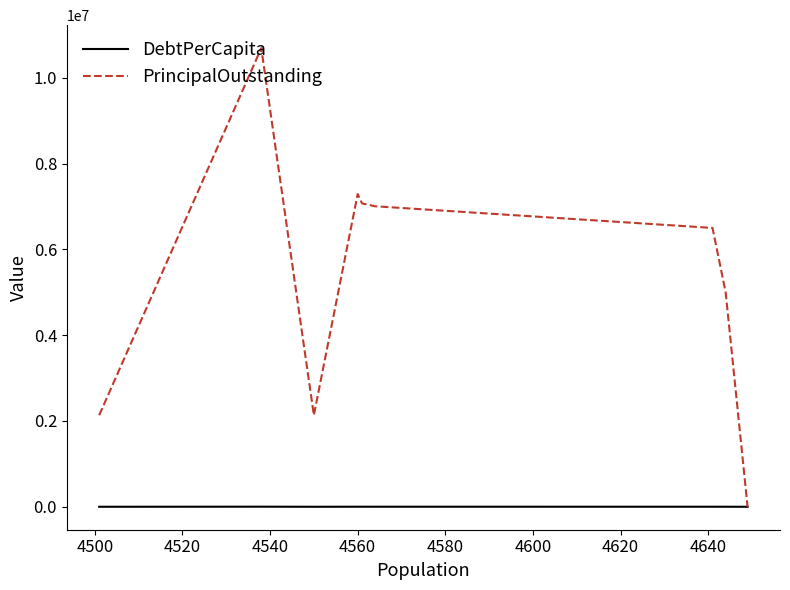

Which series has the largest range (max minus min)?

PrincipalOutstanding